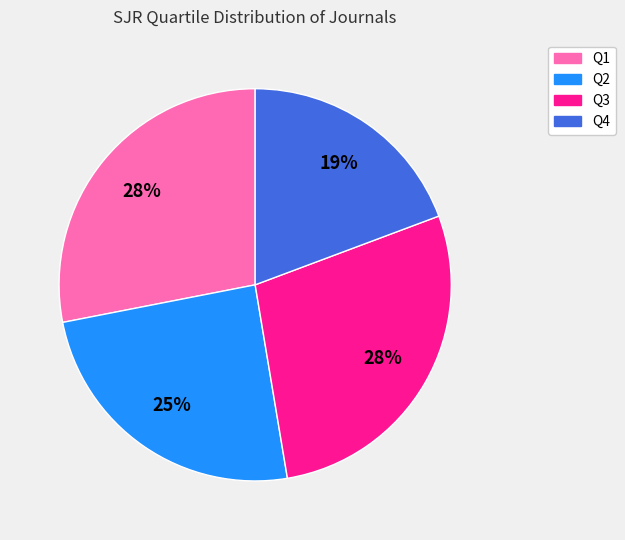

Count the number of slices in the pie.

4